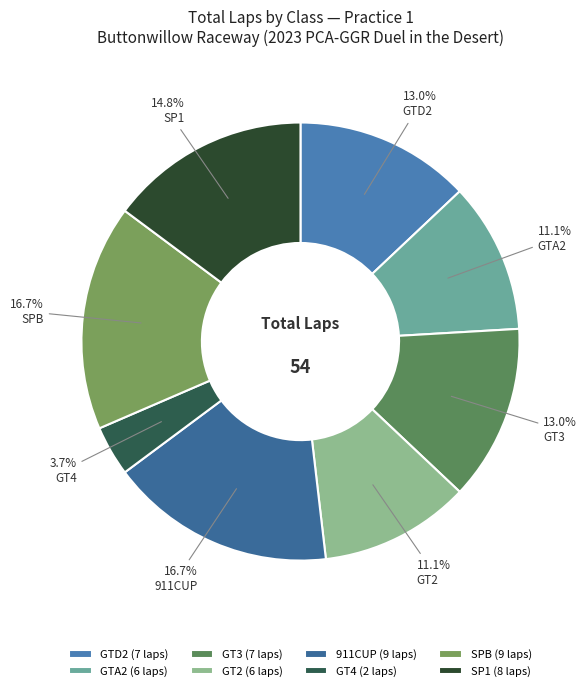

How many segments does this pie chart have?

8